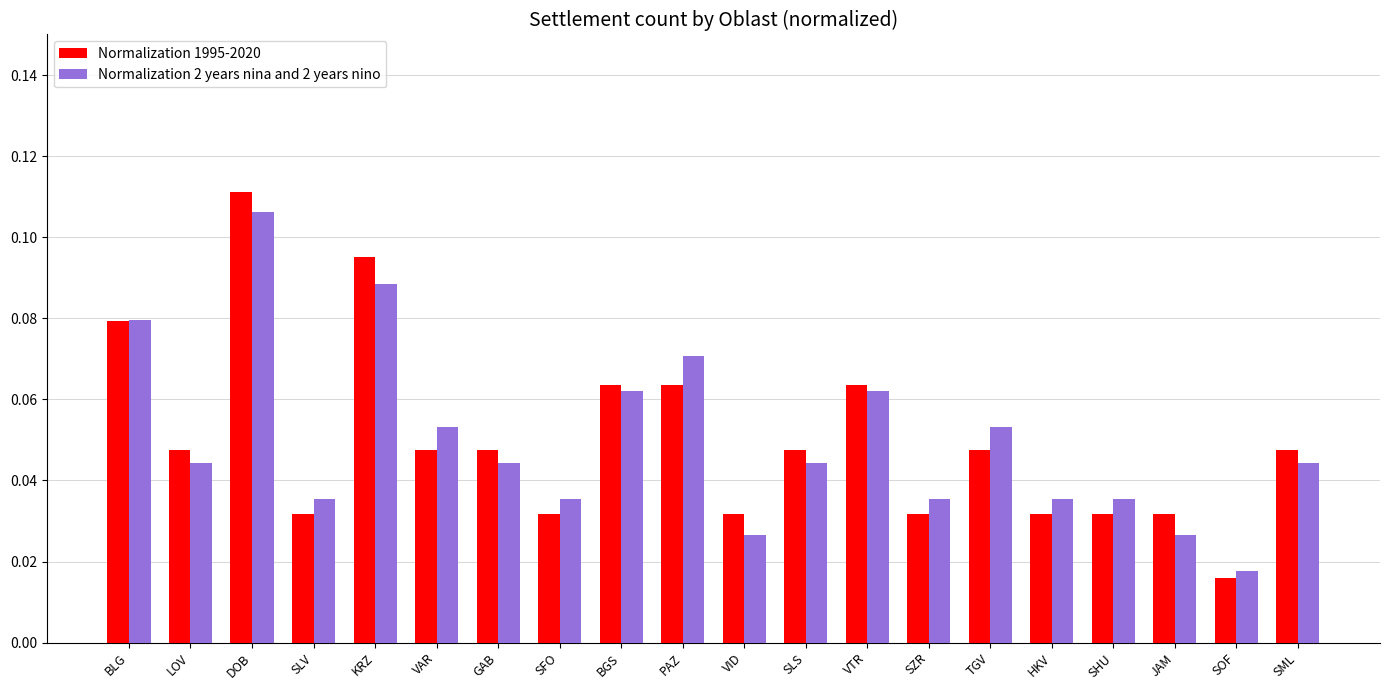

What is the label of the 2nd bar from the left?

LOV